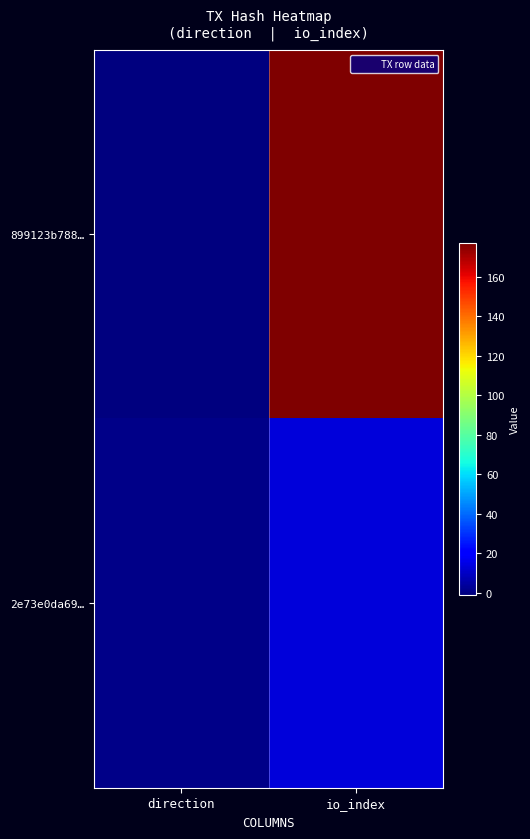

Rank the series by their average value, from lowest to highest.

2e73e0da69…, 899123b788…